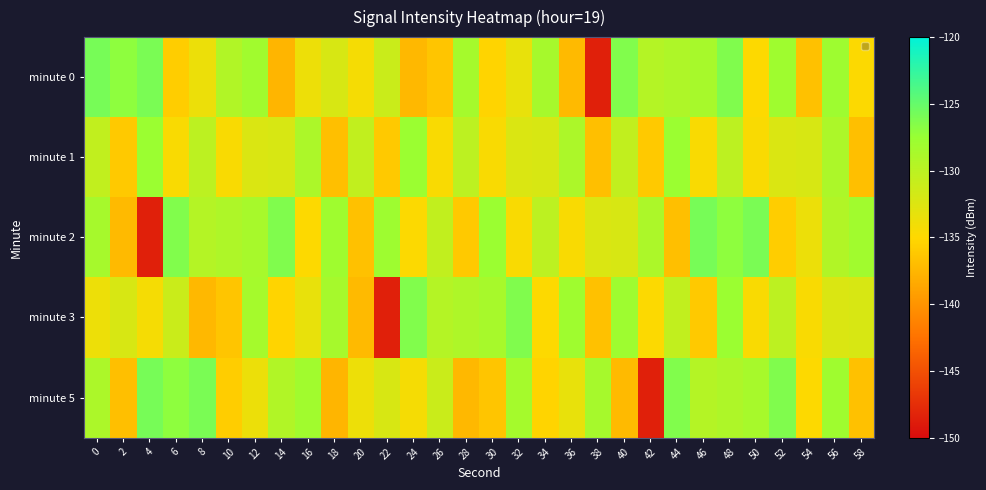

List the series in order of their peak value, lowest first.

minute 1, minute 3, minute 0, minute 2, minute 5